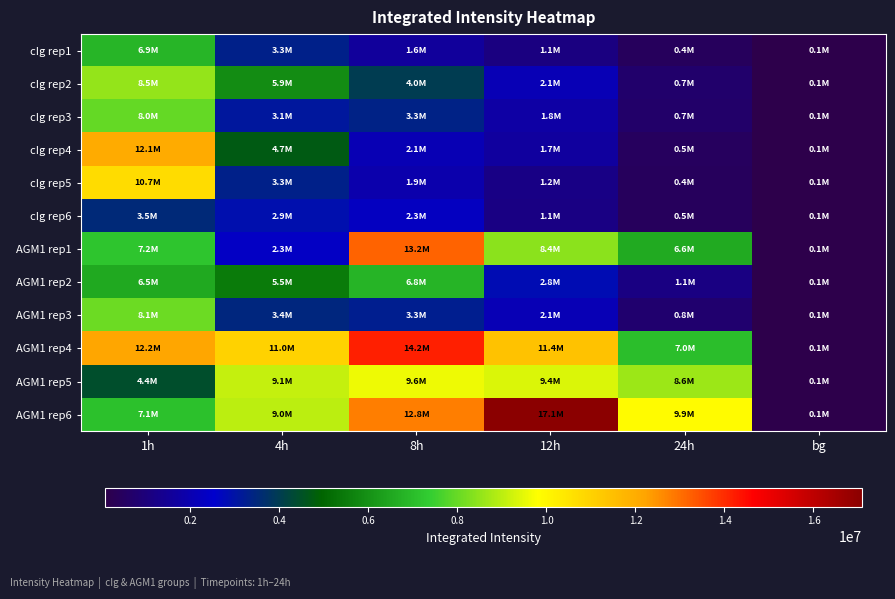

Reading left to right, extract all data points from this chart.

cIg rep1: 1h=6855438	4h=3316180	8h=1599242	12h=1083379	24h=446081	bg=86169
cIg rep2: 1h=8532161	4h=5883700	8h=3981494	12h=2090726	24h=685808	bg=86169
cIg rep3: 1h=7974146	4h=3081882	8h=3344833	12h=1751051	24h=655239	bg=86169
cIg rep4: 1h=12057245	4h=4710607	8h=2057019	12h=1671685	24h=461032	bg=86169
cIg rep5: 1h=10733292	4h=3323693	8h=1926854	12h=1187498	24h=422082	bg=86169
cIg rep6: 1h=3510783	4h=2905956	8h=2282182	12h=1147936	24h=450020	bg=86169
AGM1 rep1: 1h=7206347	4h=2342700	8h=13192981	12h=8421640	24h=6564465	bg=86169
AGM1 rep2: 1h=6528932	4h=5493919	8h=6800778	12h=2839598	24h=1123448	bg=86169
AGM1 rep3: 1h=8080963	4h=3441724	8h=3269136	12h=2082821	24h=763117	bg=85172
AGM1 rep4: 1h=12187555	4h=10976575	8h=14173759	12h=11430432	24h=7047252	bg=86169
AGM1 rep5: 1h=4430773	4h=9100129	8h=9606578	12h=9352307	24h=8634427	bg=86169
AGM1 rep6: 1h=7116806	4h=8996937	8h=12783542	12h=17079129	24h=9895075	bg=86169